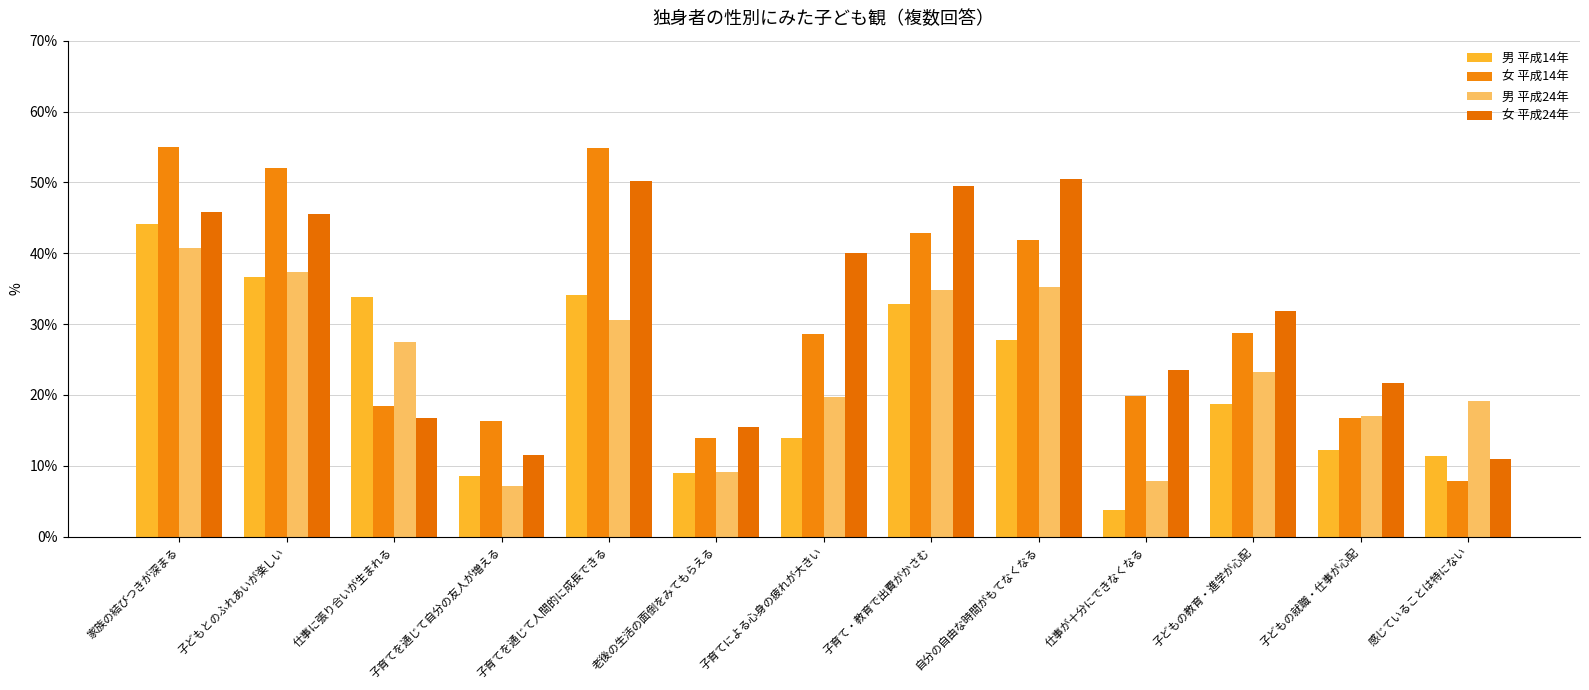

What is the difference between the maximum and second lowest values in the 女 平成14年 series?

41.0